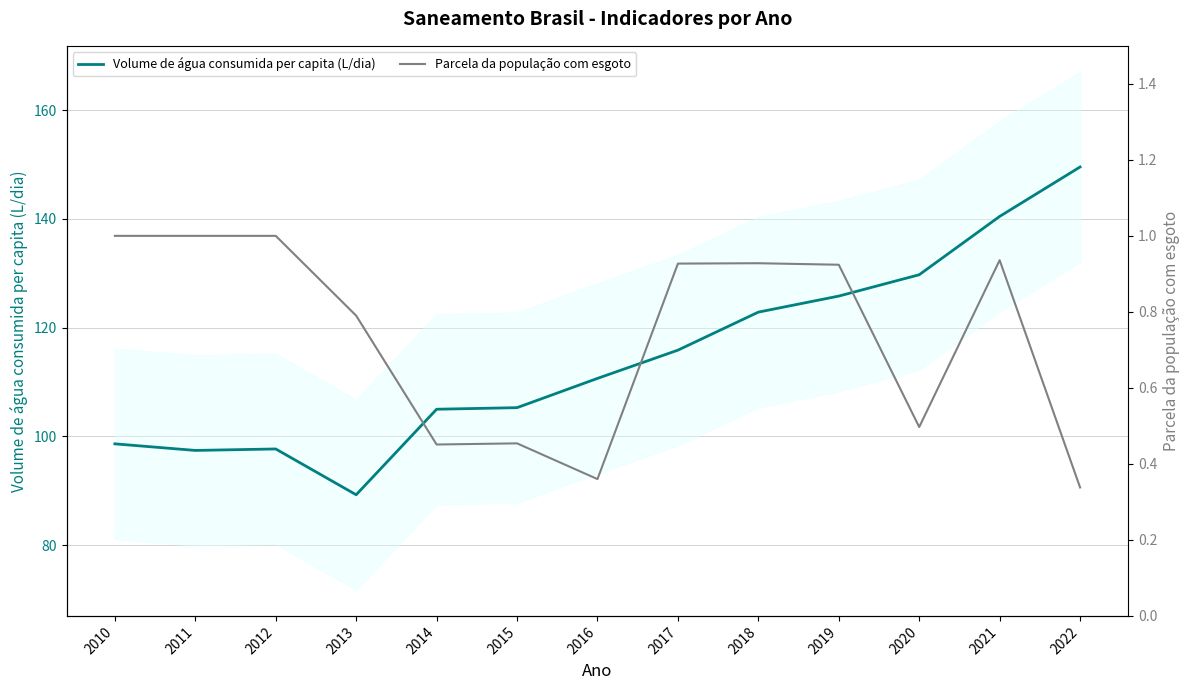

Count the number of data series in this chart.

2